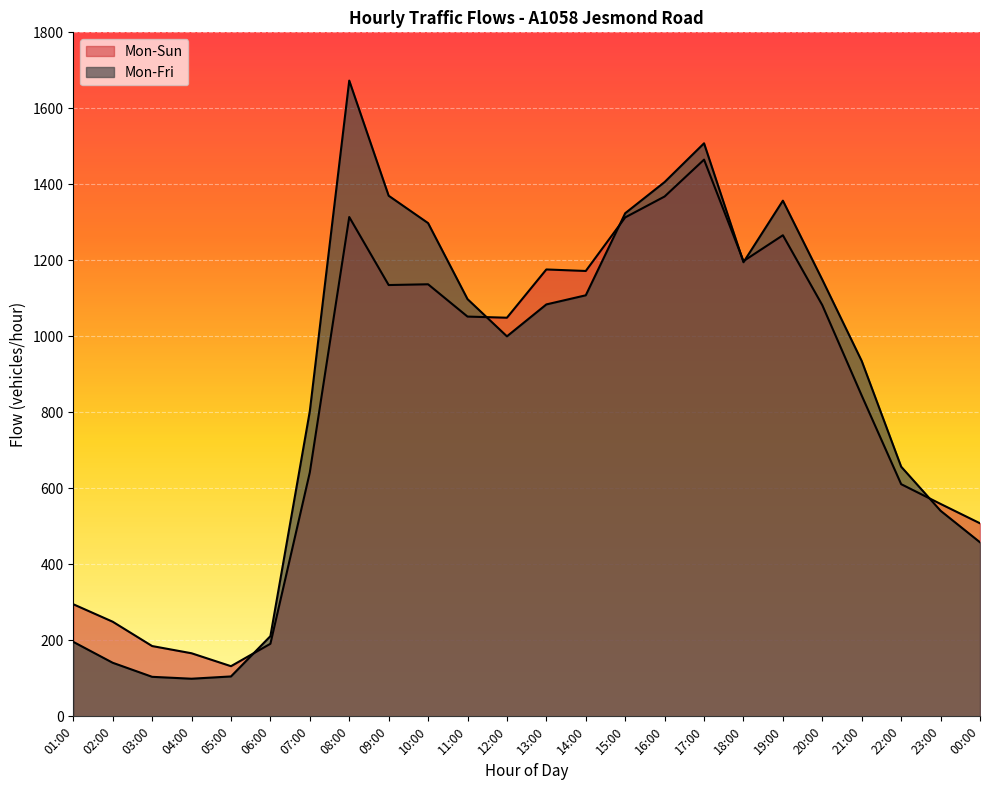

Reading right to left, what are all the values shown in this chart?

Mon-Fri: 458	541	657	935	1149	1357	1195	1508	1406	1324	1108	1084	1000	1098	1298	1370	1673	803	211	105	99	104	141	196
Mon-Sun: 508	559	611	844	1082	1266	1198	1465	1368	1313	1172	1176	1049	1052	1137	1135	1314	642	191	132	166	185	249	295